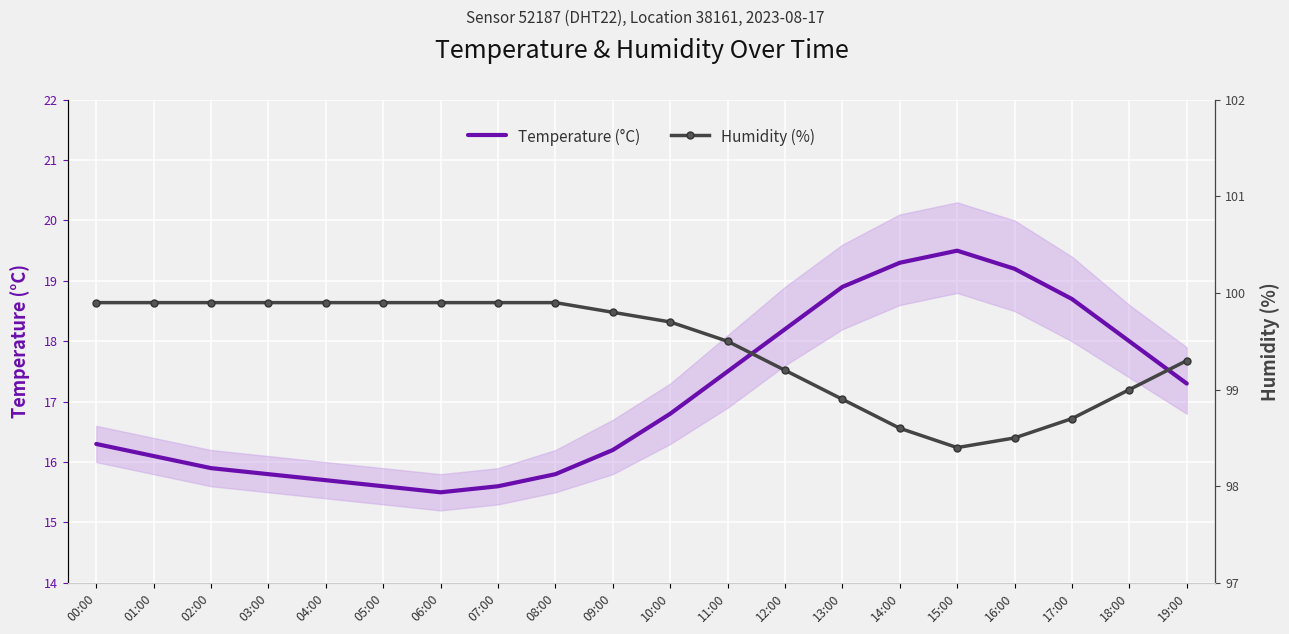

What is the spread (max minus min) of values at 09:00?

83.6